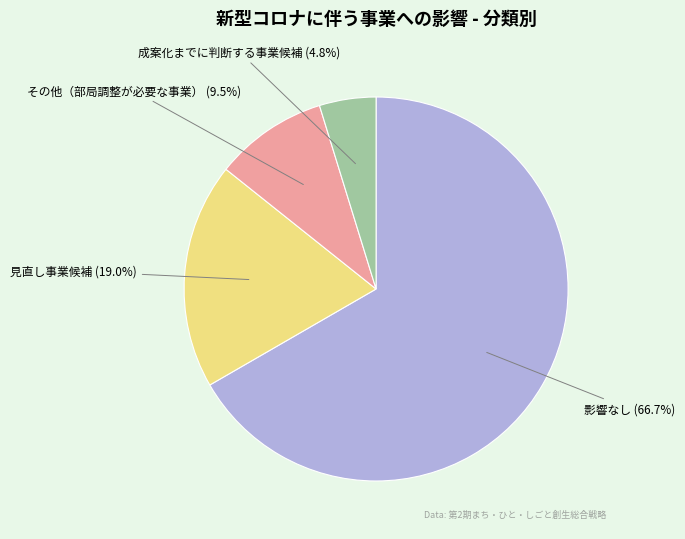

Do 見直し事業候補 and 影響なし together represent more than half of the pie?

Yes